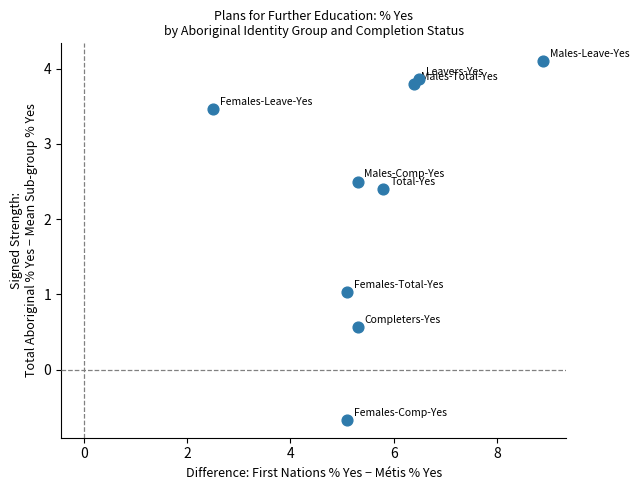

What is the average X value?

5.7